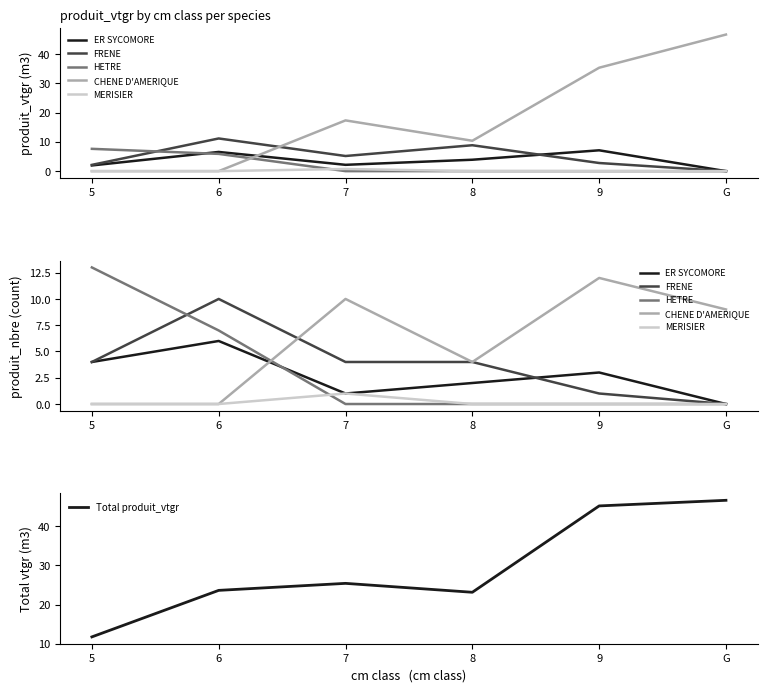

What is the label of the 6th point from the left?

G